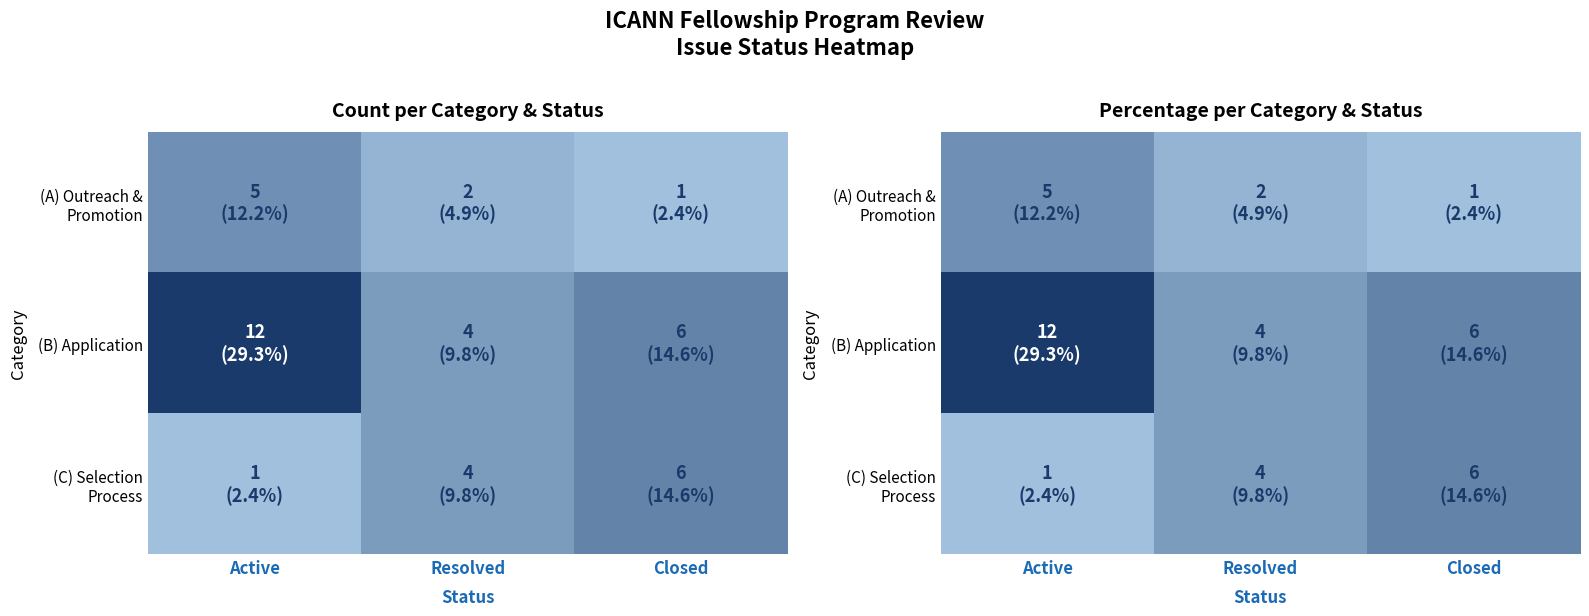

List the series in order of their overall mean, lowest first.

(A) Outreach & Promotion, (C) Selection Process, (B) Application